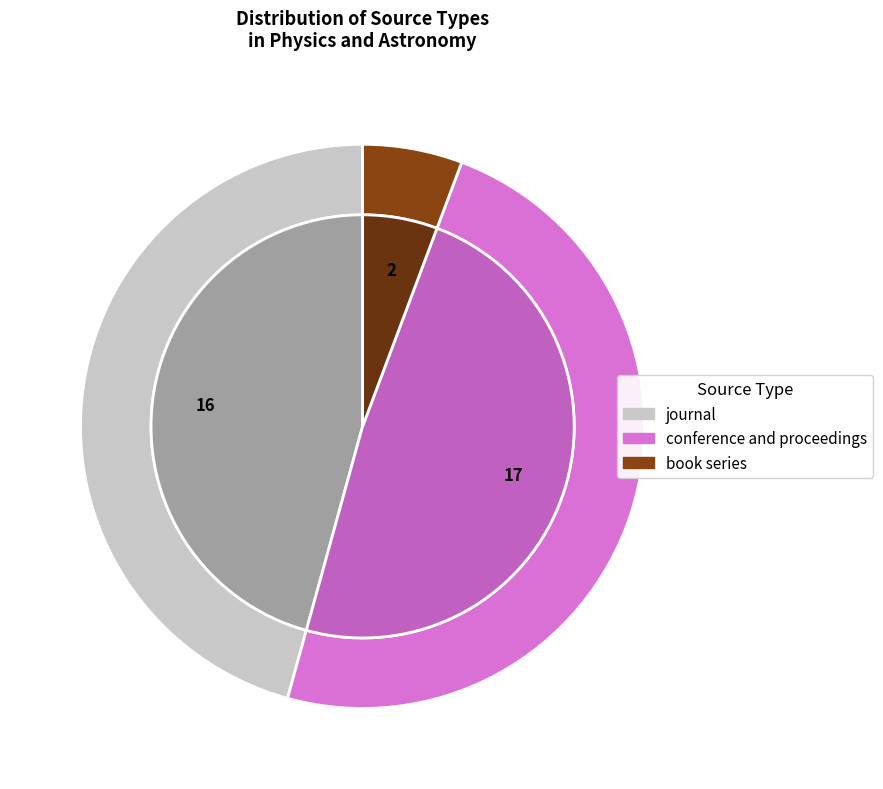

Which slice is the largest?

conference and proceedings